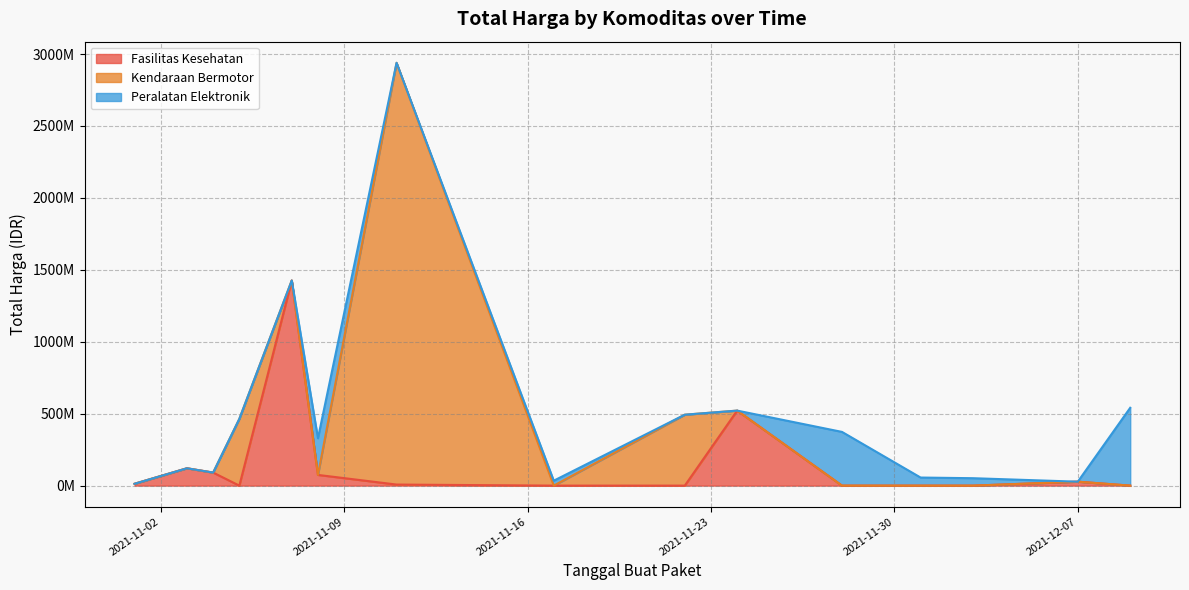

Where does the Fasilitas Kesehatan series first go above 12453900?

2021-11-01